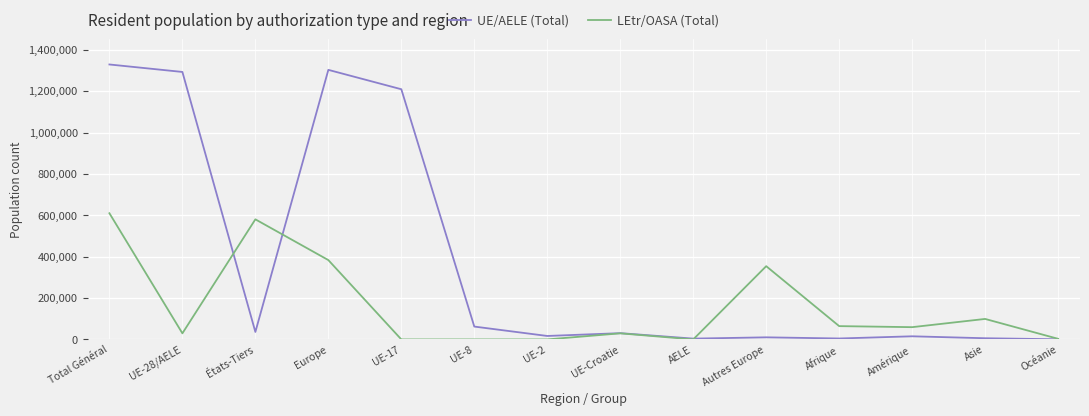

The LEtr/OASA (Total) series shows 59271 at Amérique. True or false?

True